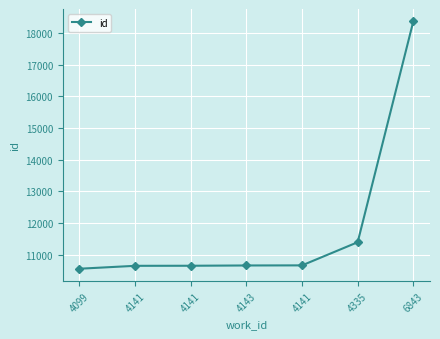

How many lines are shown in the chart?

1